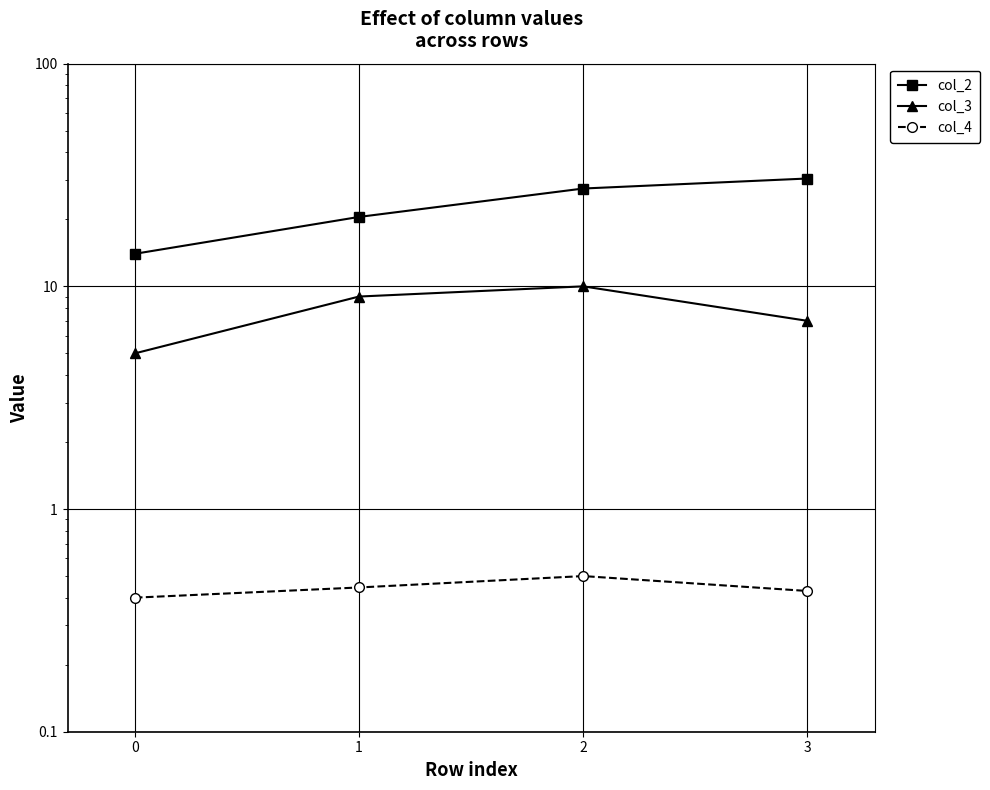

What is the lowest value of the col_3 series?

5.0